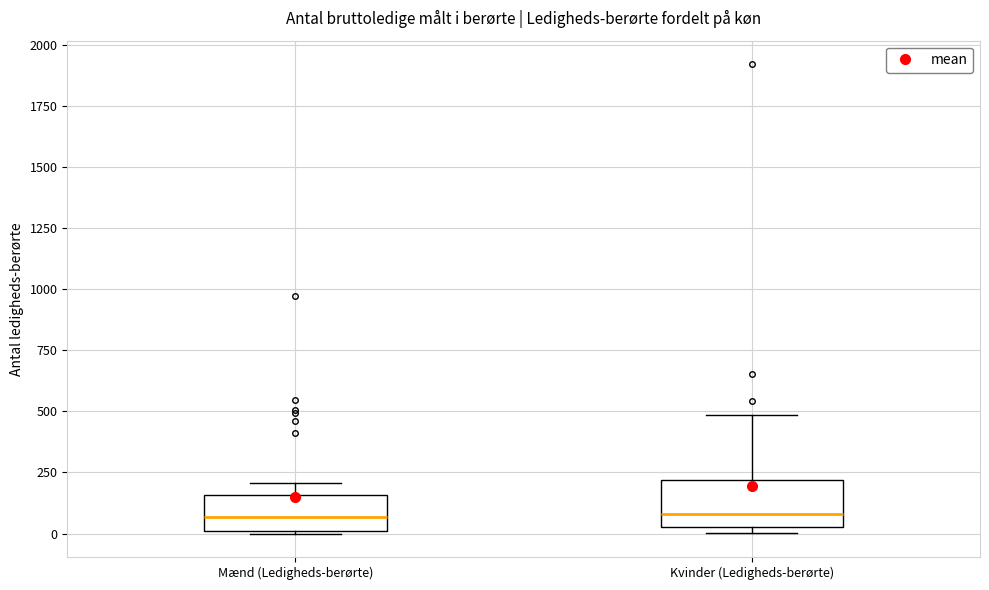

Reading left to right, read every box against the y-axis: the position of its median line, the range the box covers, and the ends of its whiskers. The values are not printed on the chart, so give them approximately, as read against the axis.

Mænd (Ledigheds-berørte): median 50, box 0 to 150, whiskers 0 to 200
Kvinder (Ledigheds-berørte): median 100, box 50 to 200, whiskers 0 to 500